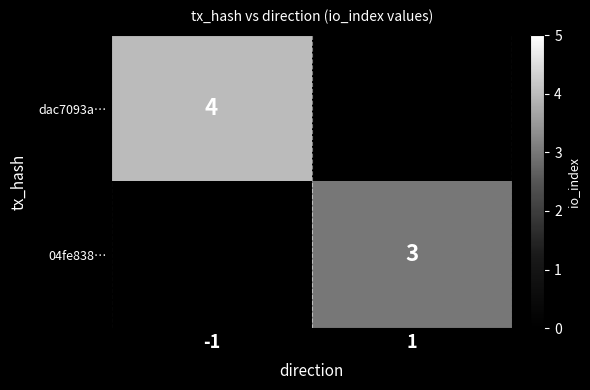

Is the value of dac7093a… at -1 greater than the value of 04fe838… at 1?

Yes